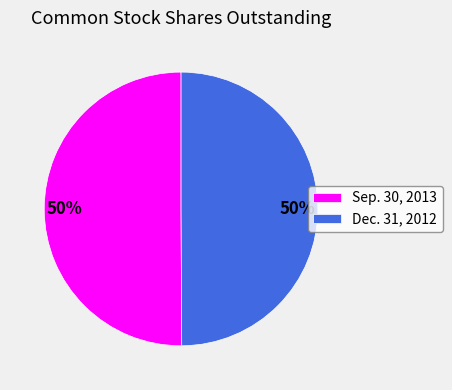

Do Sep. 30, 2013 and Dec. 31, 2012 together represent more than half of the pie?

Yes